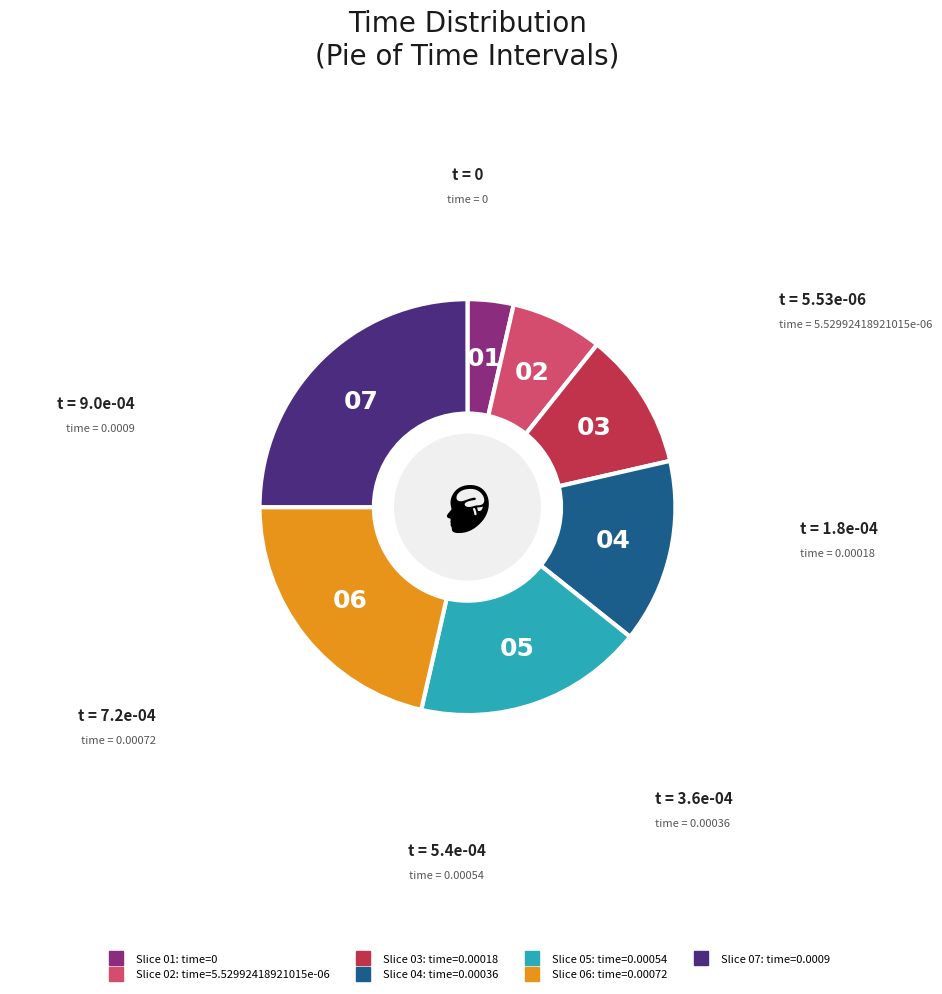

Is there a majority slice in this chart?

No